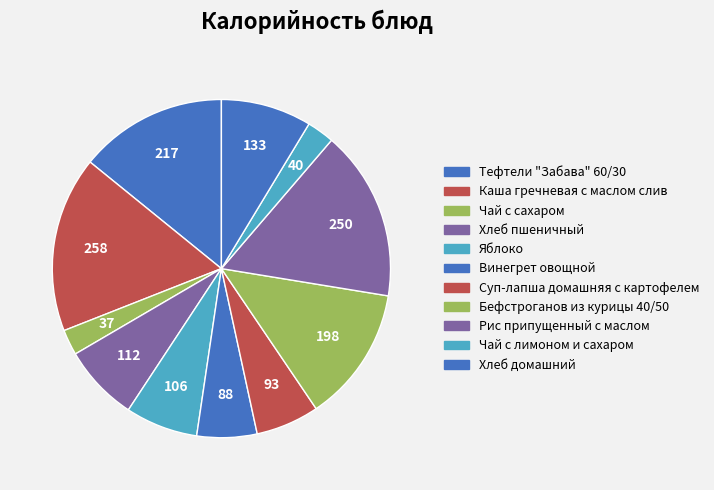

Count the number of slices in the pie.

11